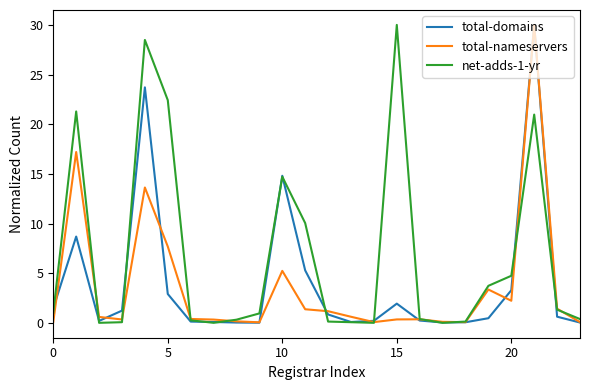

What is the greatest value displayed?

30.0